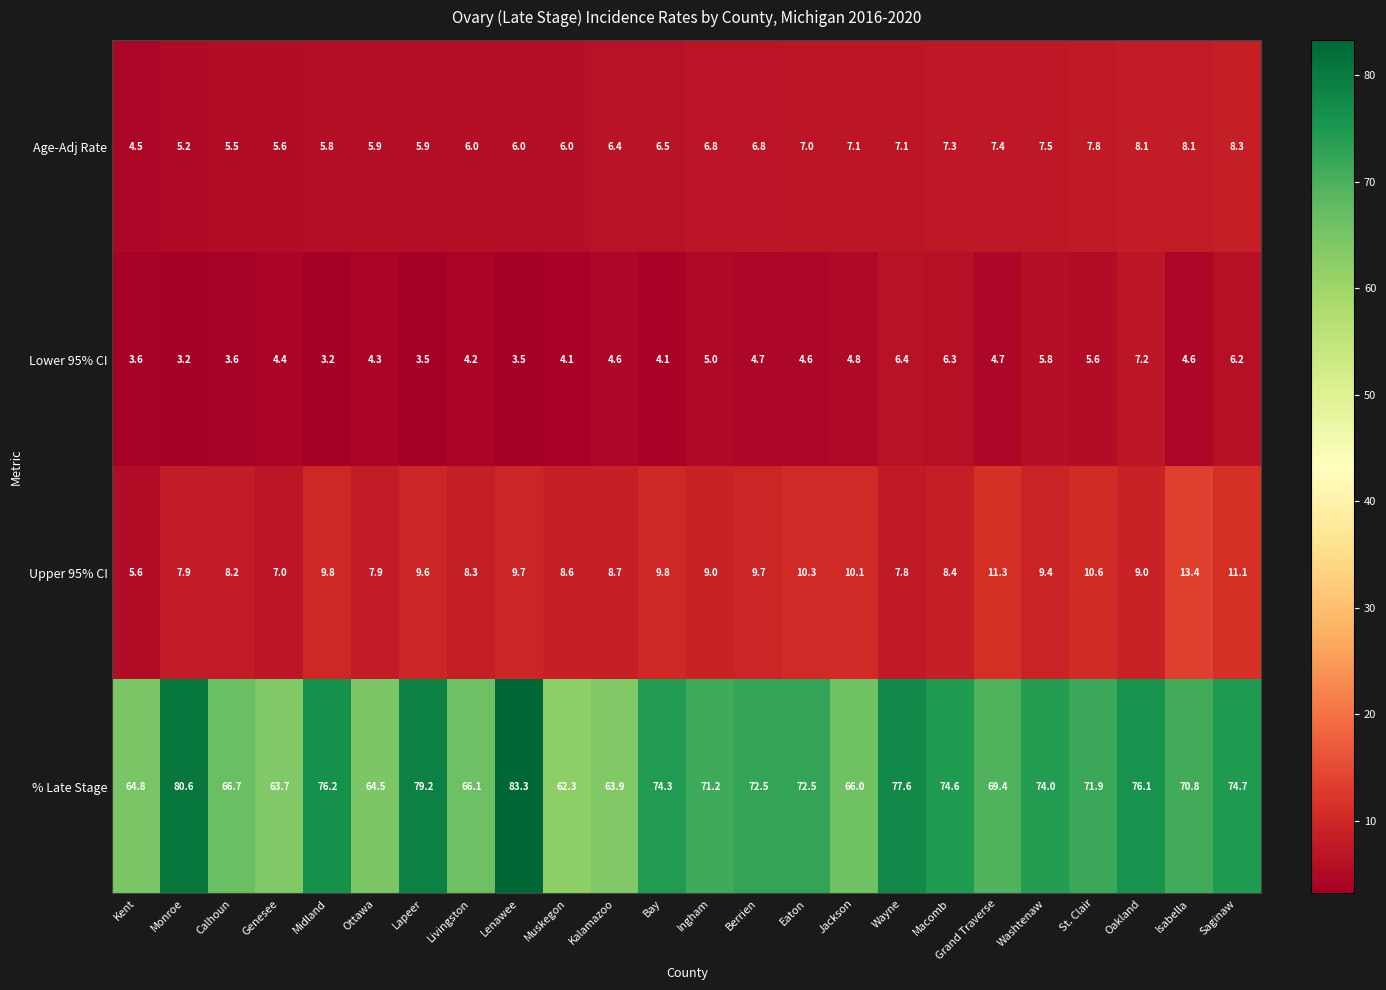

What is the sum of all Age-Adj Rate values?

158.6